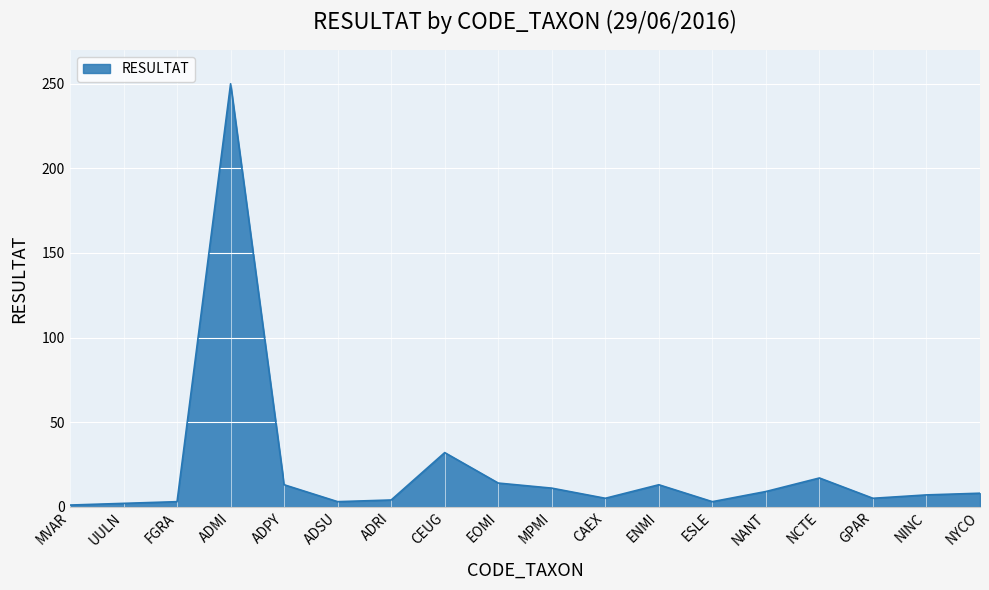

How many values are below 8?

9